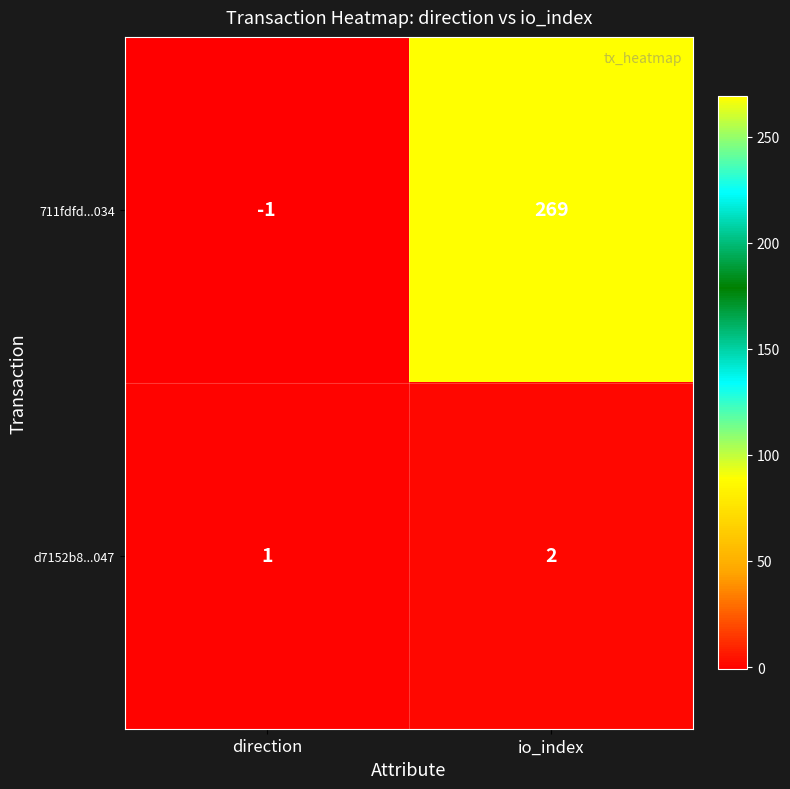

List the series in order of their overall mean, highest first.

711fdfd...034, d7152b8...047